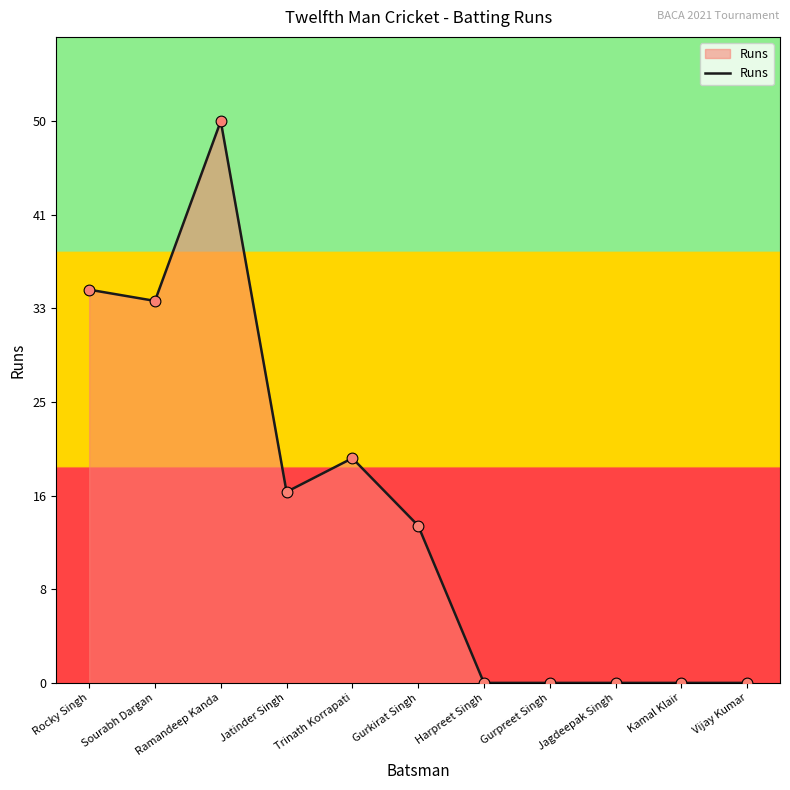

Approximately how many times larger is the value at Gurkirat Singh compared to Jatinder Singh?

0.8